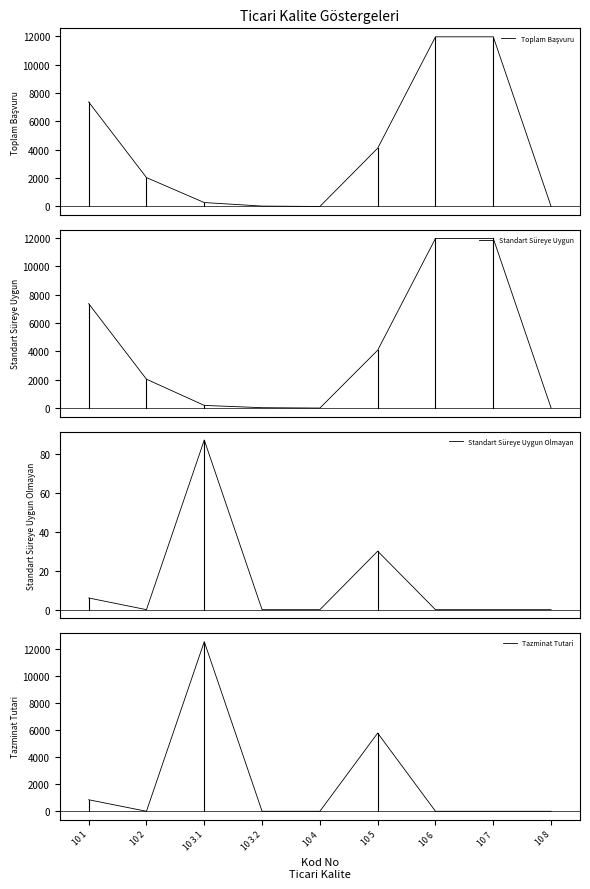

At which category does Standart Süreye Uygun Olmayan reach its first local valley?

10 2